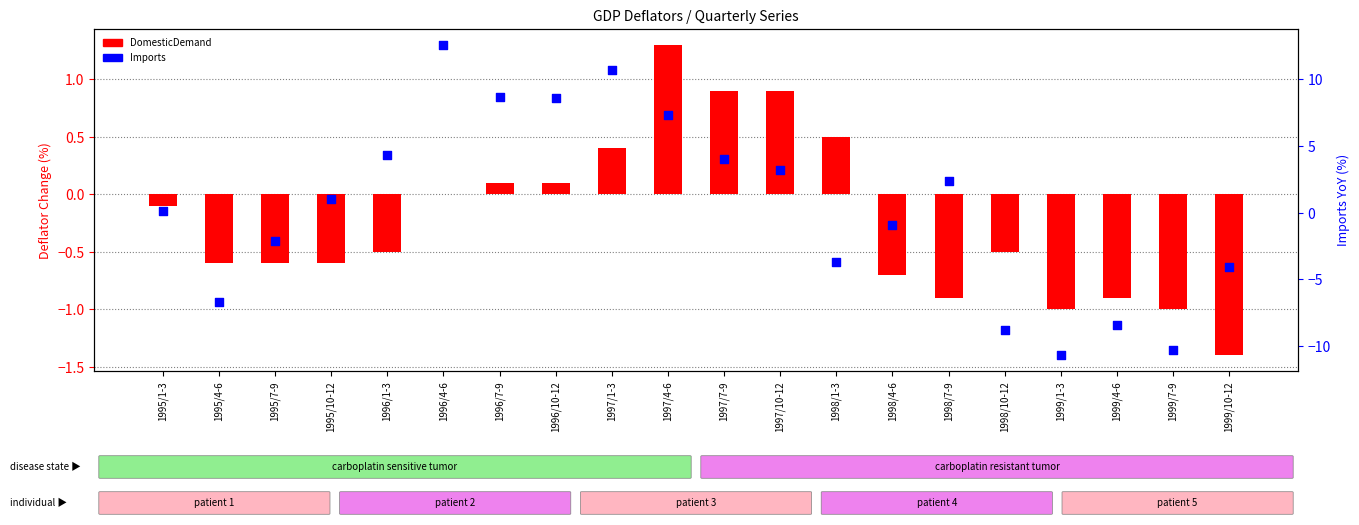

What are all the series names shown in the legend?

DomesticDemand, Imports